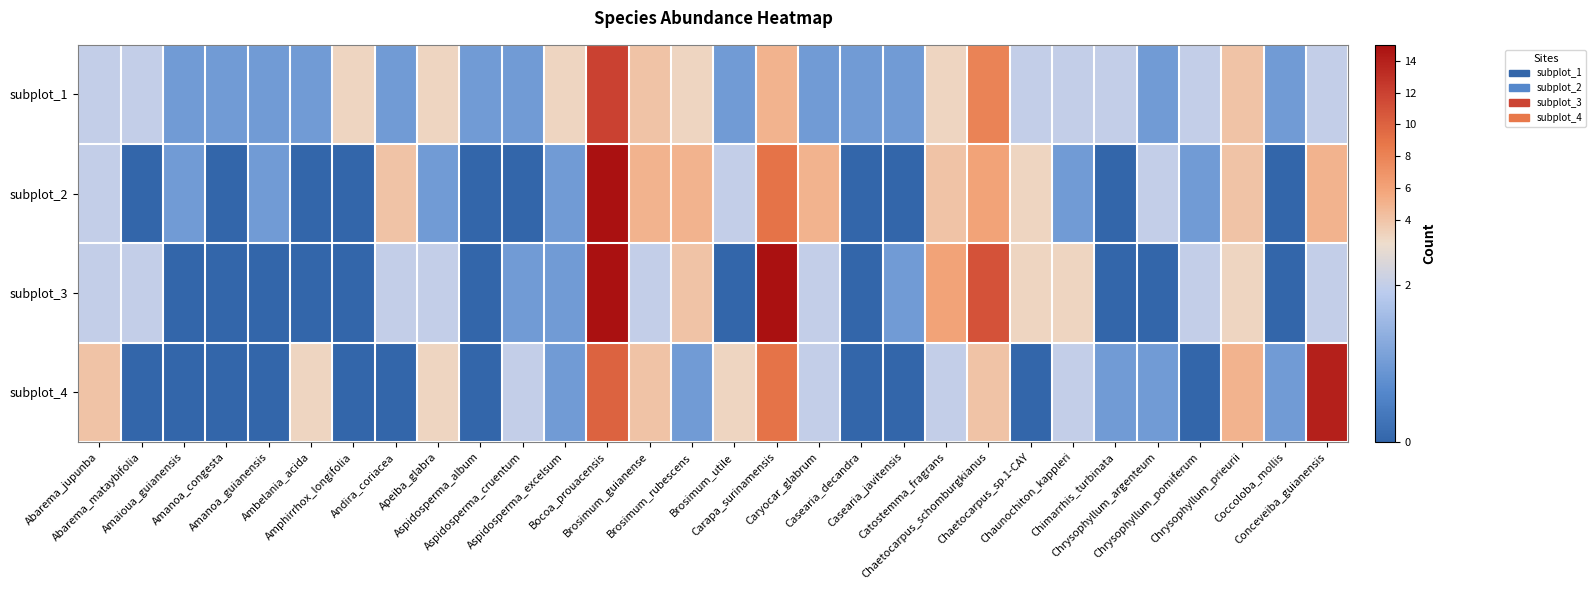

At which category is the sum across all series the highest?

Bocoa_prouacensis